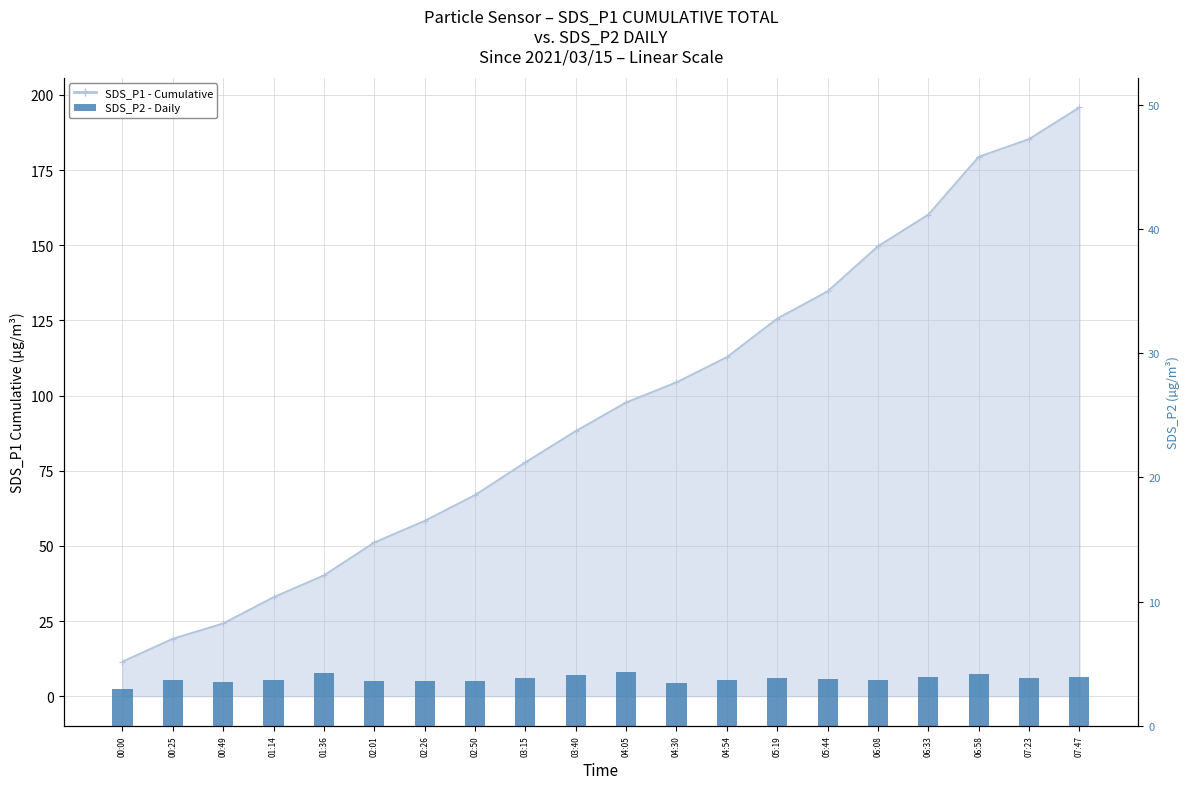

How many data points are above 3?

19